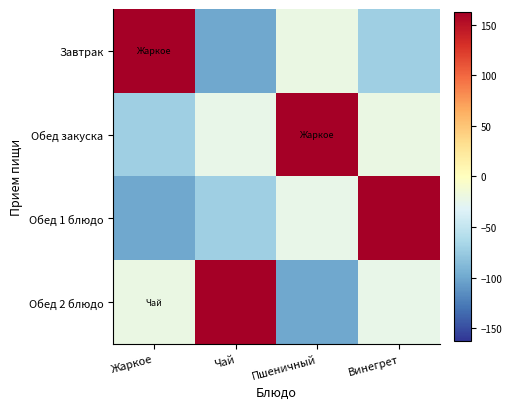

Reading left to right, transcribe all the data shown in this chart.

Завтрак: Жаркое=162.7	Чай=-100.3	Пшеничный=-21.1	Винегрет=-72.0
Обед закуска: Жаркое=-72.0	Чай=-23.6	Пшеничный=162.7	Винегрет=-21.1
Обед 1 блюдо: Жаркое=-100.3	Чай=-72.0	Пшеничный=-23.6	Винегрет=162.7
Обед 2 блюдо: Жаркое=-21.1	Чай=162.7	Пшеничный=-100.3	Винегрет=-23.6